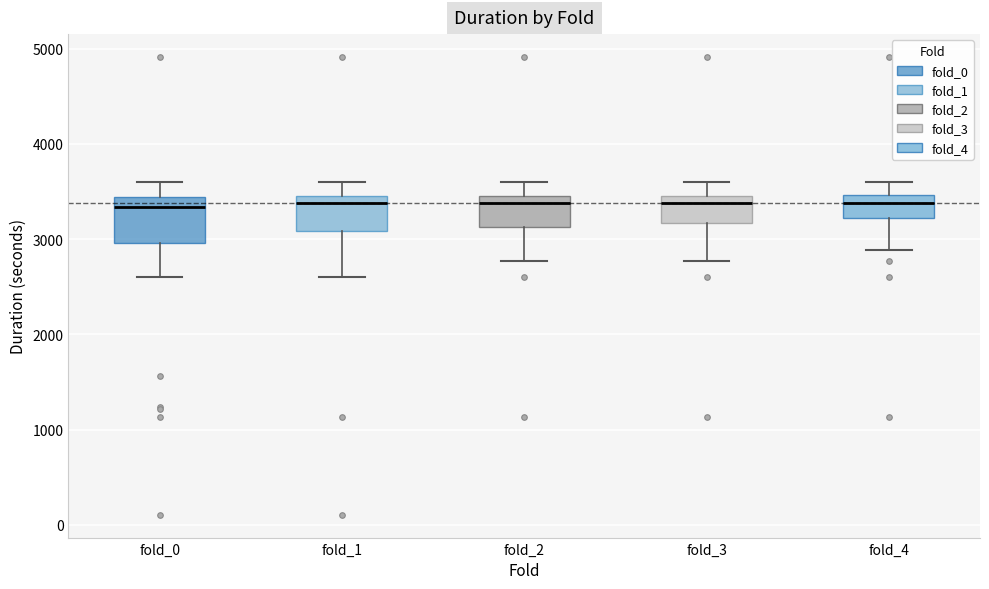

Reading left to right, read every box against the y-axis: the position of its median line, the range the box covers, and the ends of its whiskers. The values are not printed on the chart, so give them approximately, as read against the axis.

fold_0: median 3300, box 3000 to 3400, whiskers 2600 to 3600
fold_1: median 3400, box 3100 to 3500, whiskers 2600 to 3600
fold_2: median 3400, box 3100 to 3500, whiskers 2800 to 3600
fold_3: median 3400, box 3200 to 3500, whiskers 2800 to 3600
fold_4: median 3400, box 3200 to 3500, whiskers 2900 to 3600